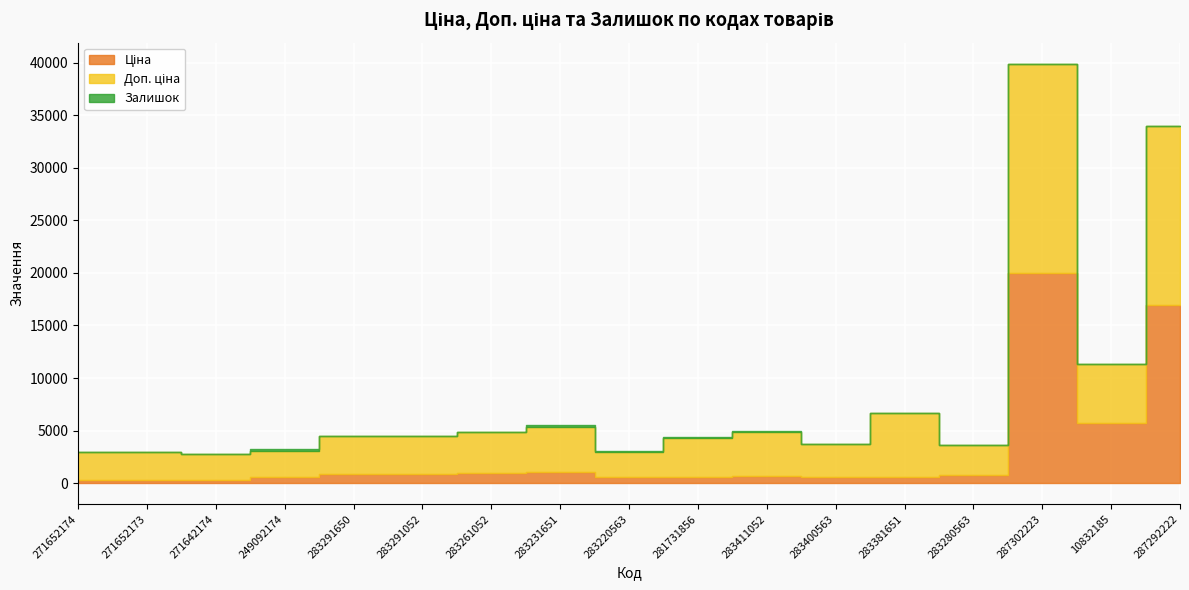

Which has a higher value, 283400563 or 287302223?

287302223